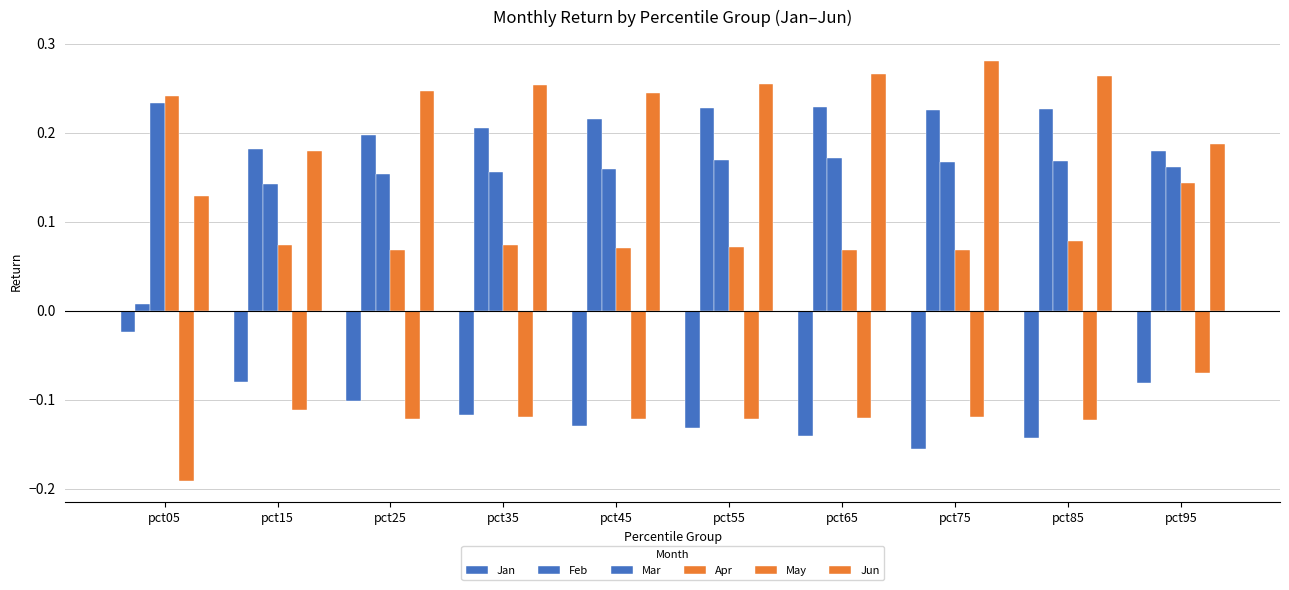

List the labels in order of Apr value, largest first.

pct05, pct95, pct85, pct15, pct35, pct55, pct45, pct75, pct25, pct65